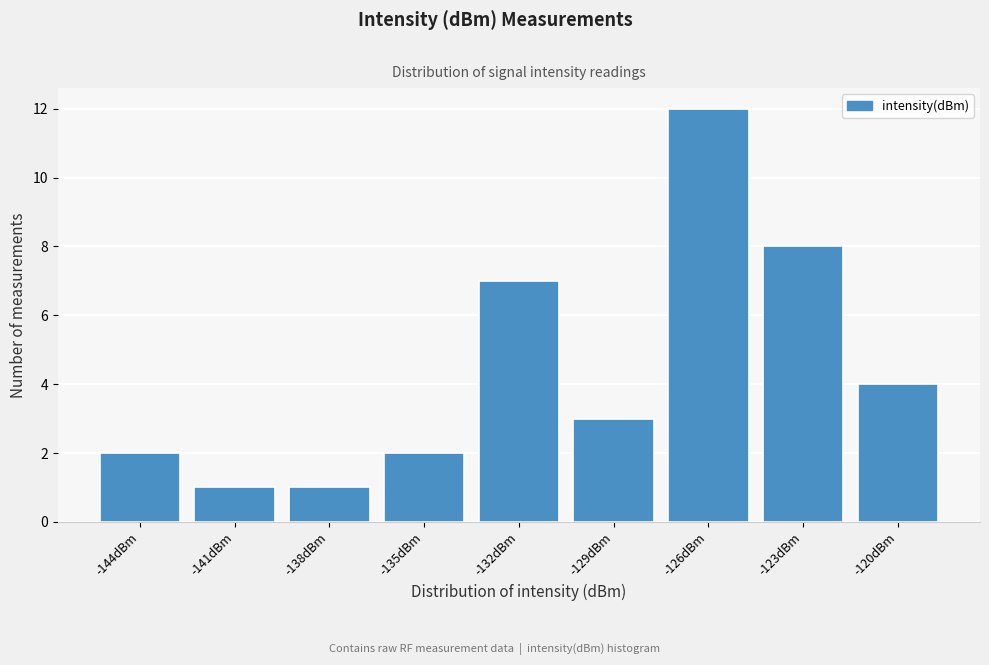

Reading left to right, what are all the values shown in this chart?

2	1	1	2	7	3	12	8	4